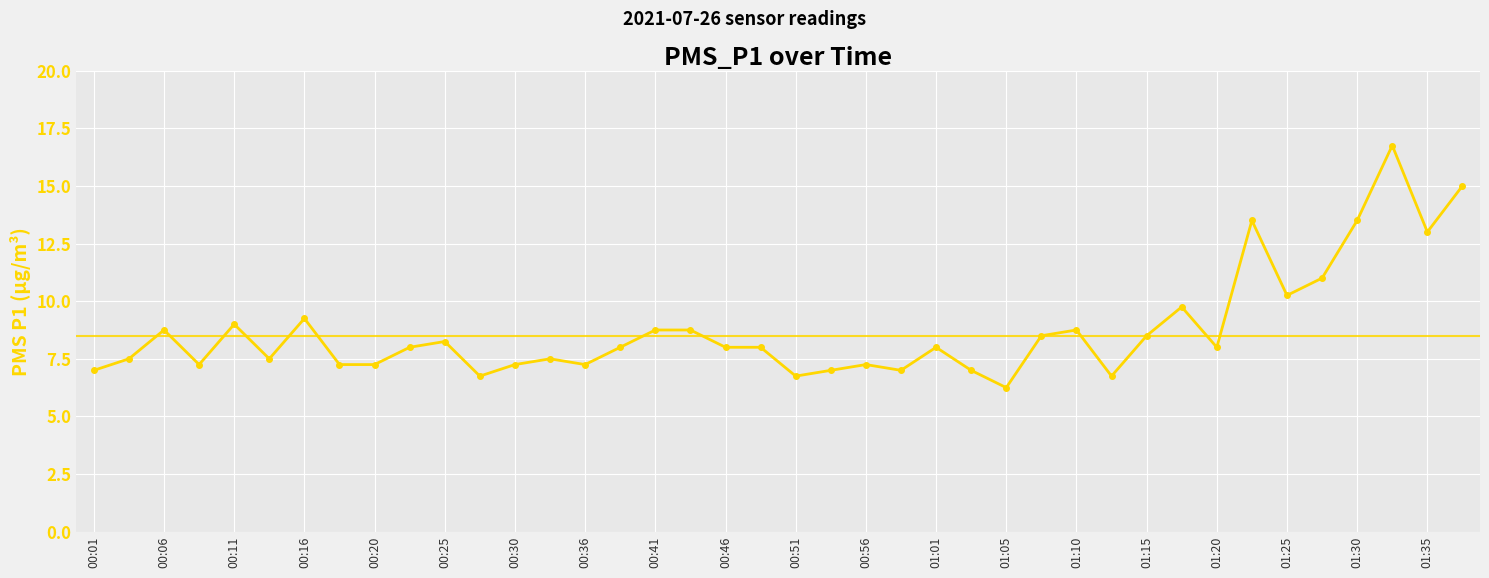

True or false: the data has more than 1 interior local peaks.

True